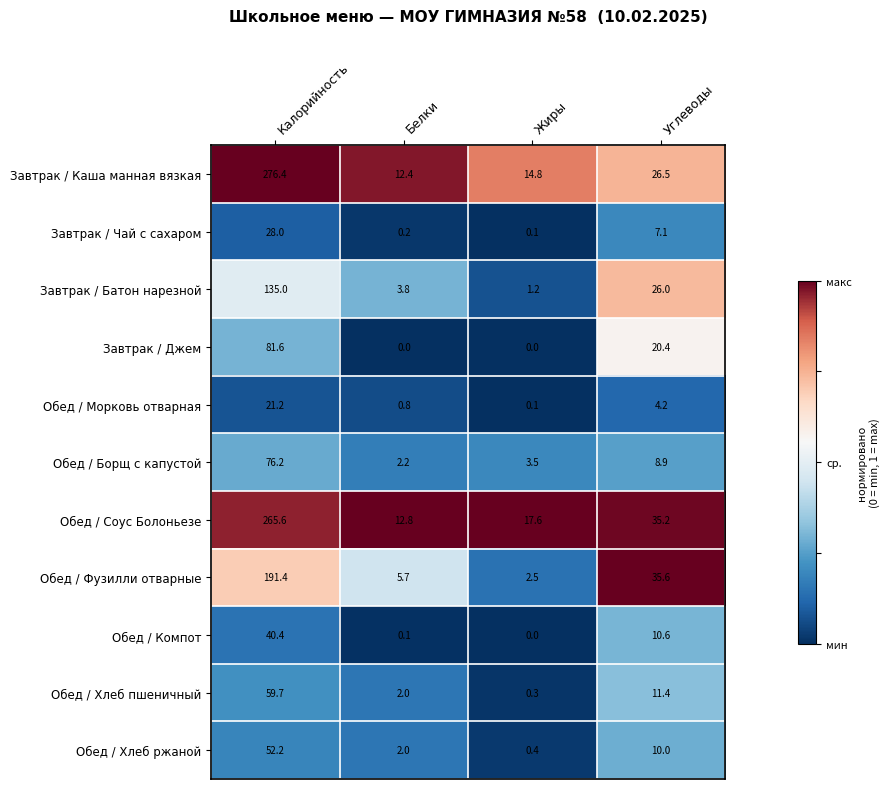

At which category does the chart reach its peak across all series?

Калорийность